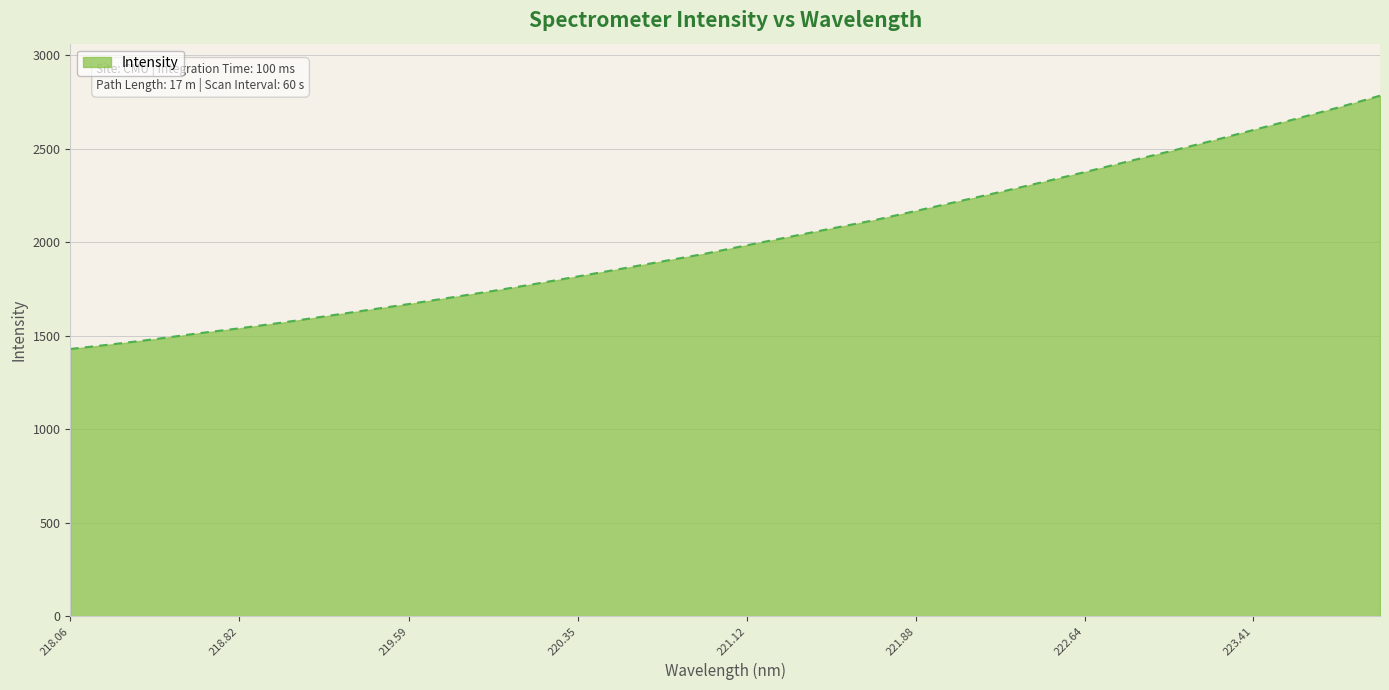

What is the smallest value displayed?

1428.8